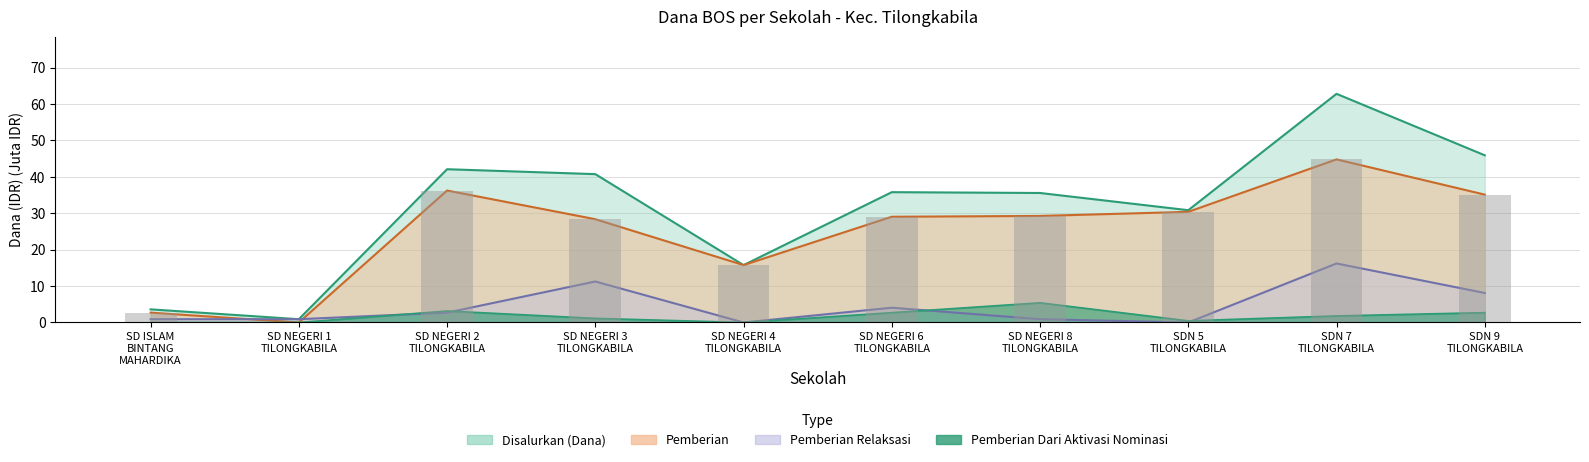

What is the value of the Pemberian bar at the 7th from the left?

29.2